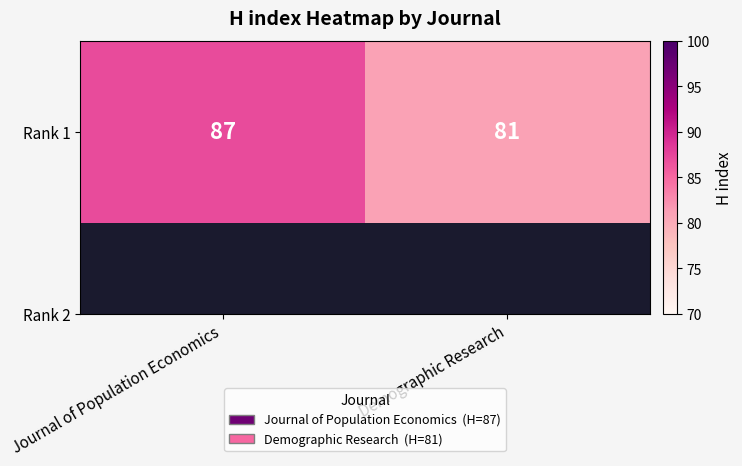

Is it true that the value at Demographic Research is 47?

False